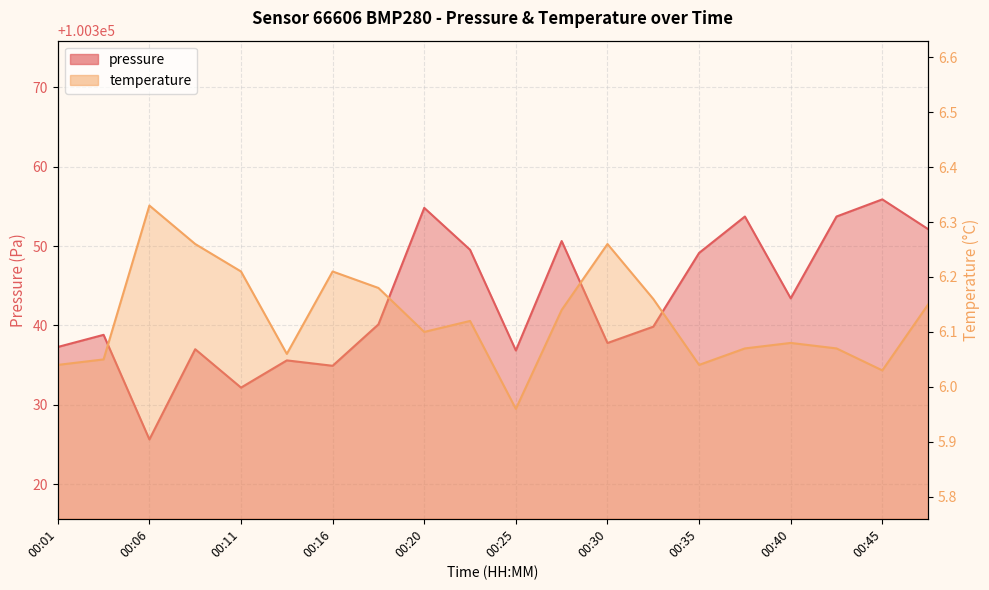

What is the difference between the highest and lowest values at 00:20?

100348.7